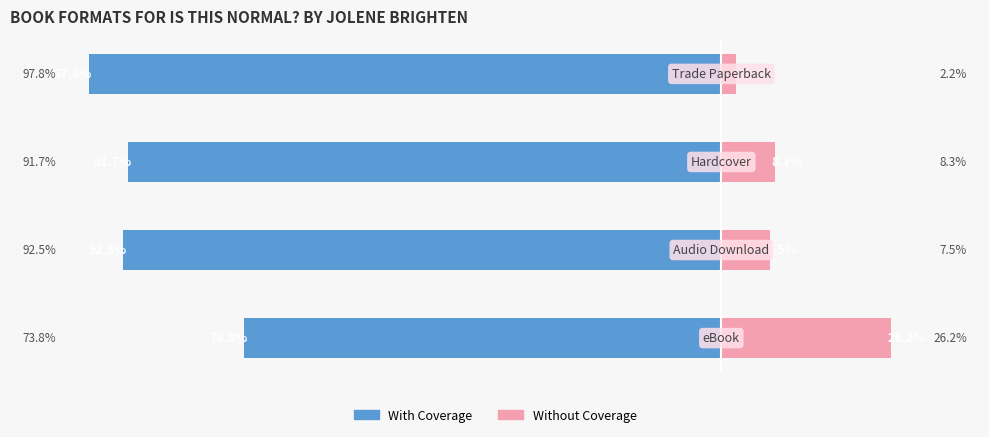

Which series has the largest range (max minus min)?

With Coverage